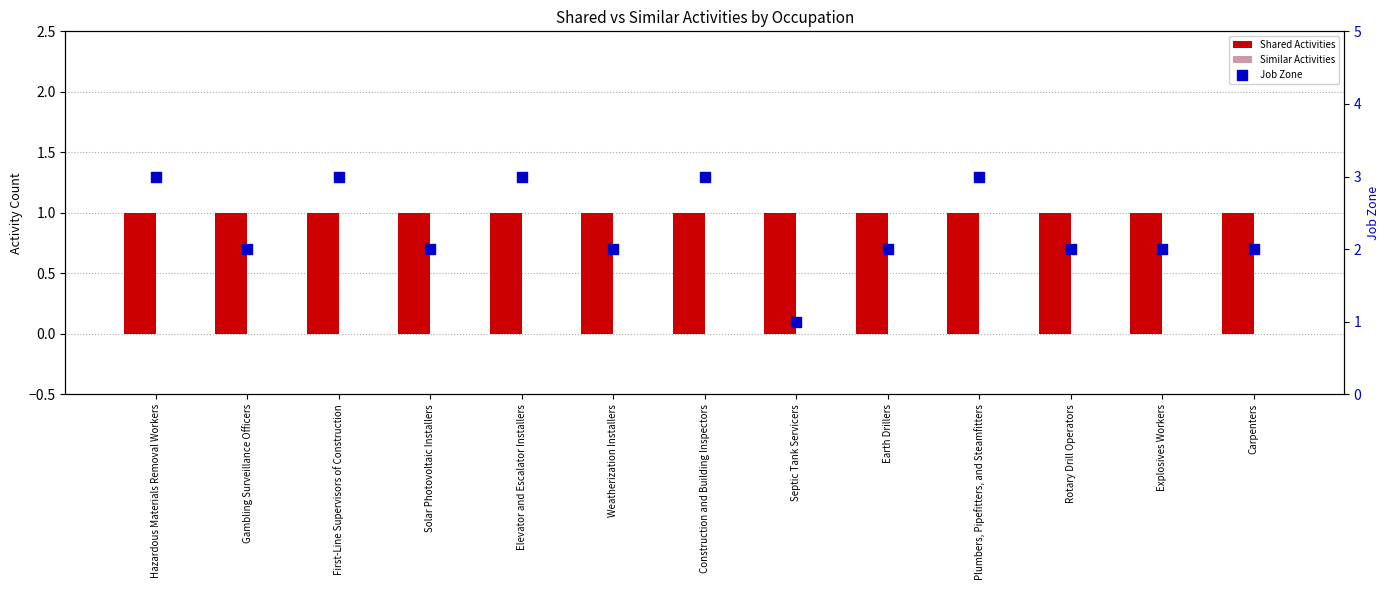

Which series has the largest total across all categories?

Job Zone